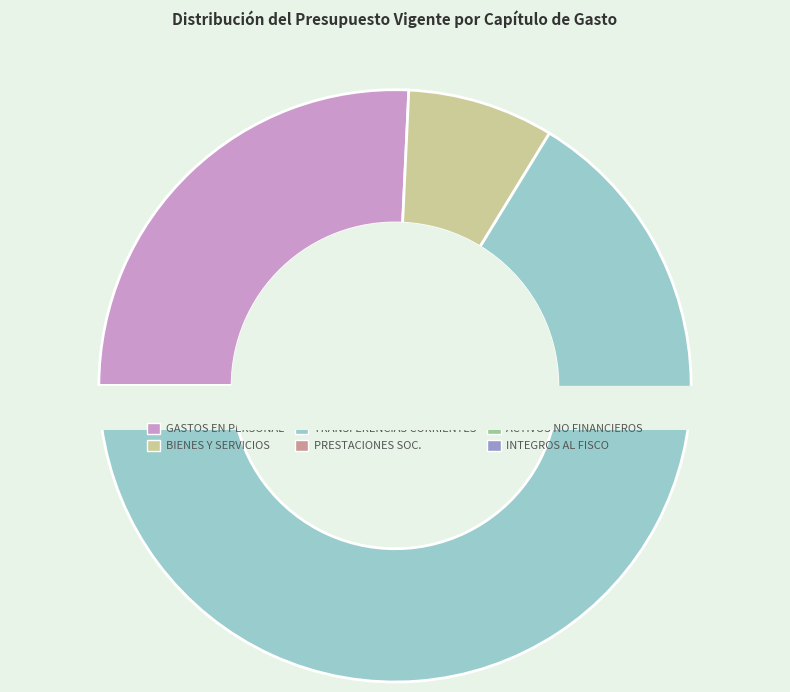

To the nearest percent, what percentage of the pie is ADQUISICIÓN DE ACTIVOS NO FINANCIEROS?

2%